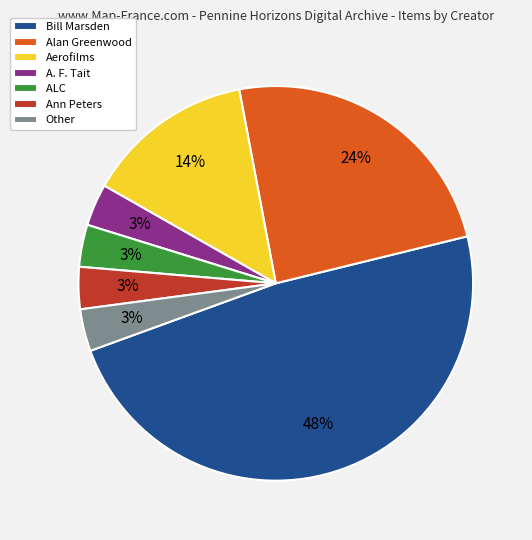

Does any single category account for the majority?

No